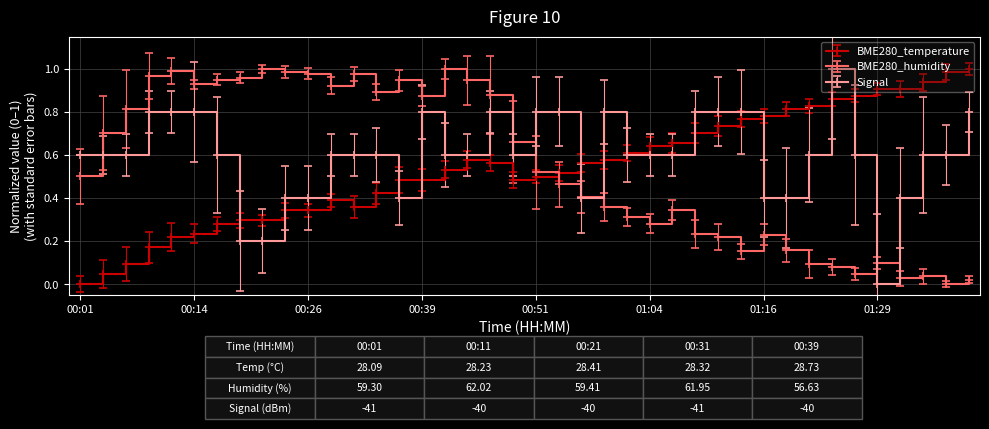

Is this an area chart (filled region under the line)?

No